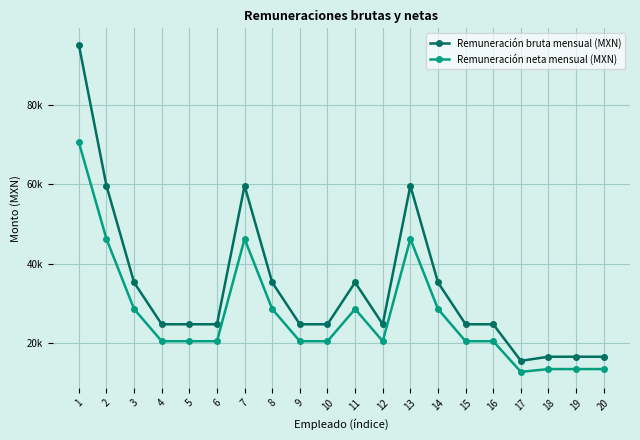

At which category does Remuneración bruta mensual (MXN) reach its first local valley?

12